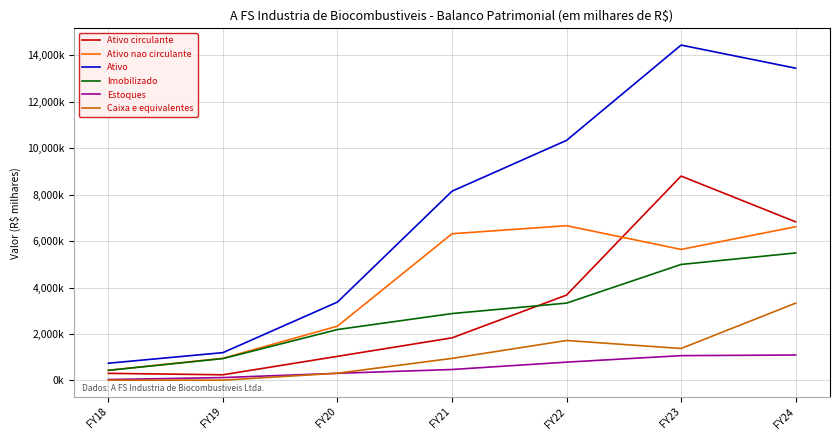

Which series has the largest range (max minus min)?

Ativo